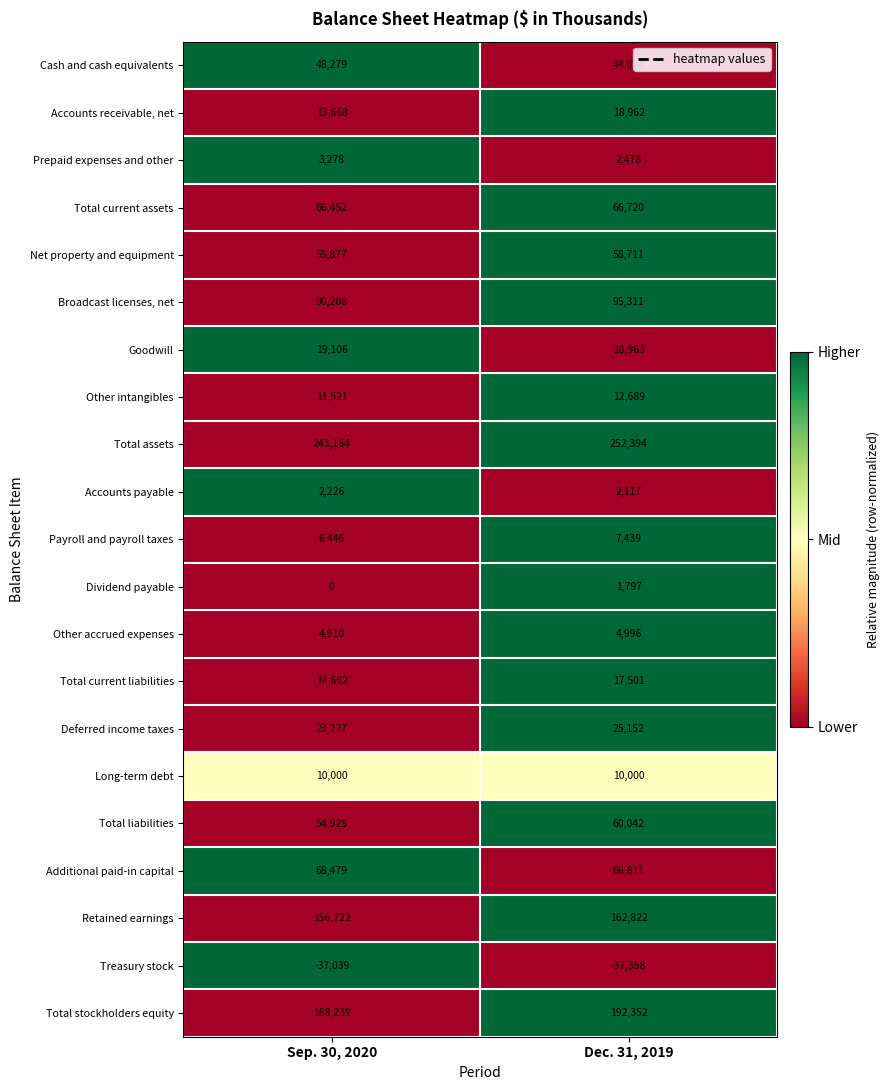

What is the sum of all Retained earnings values?

319544